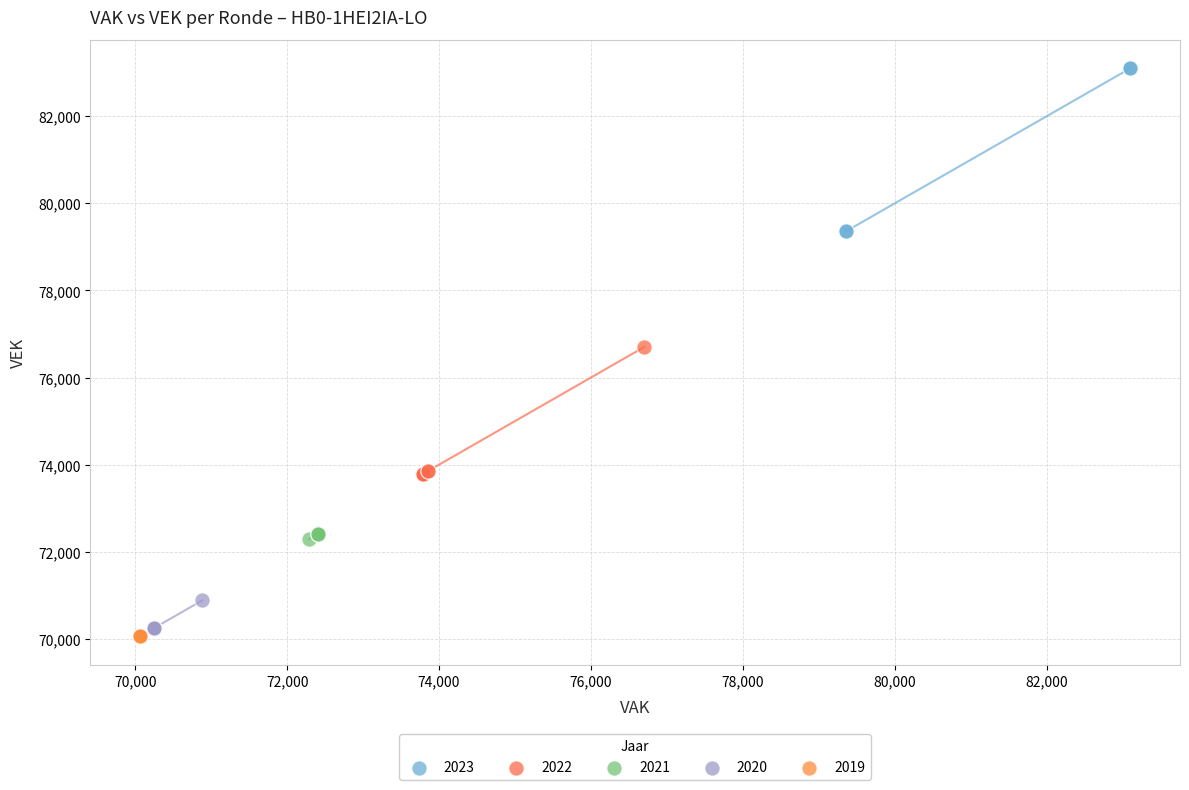

Which series reaches the maximum Y coordinate?

2023